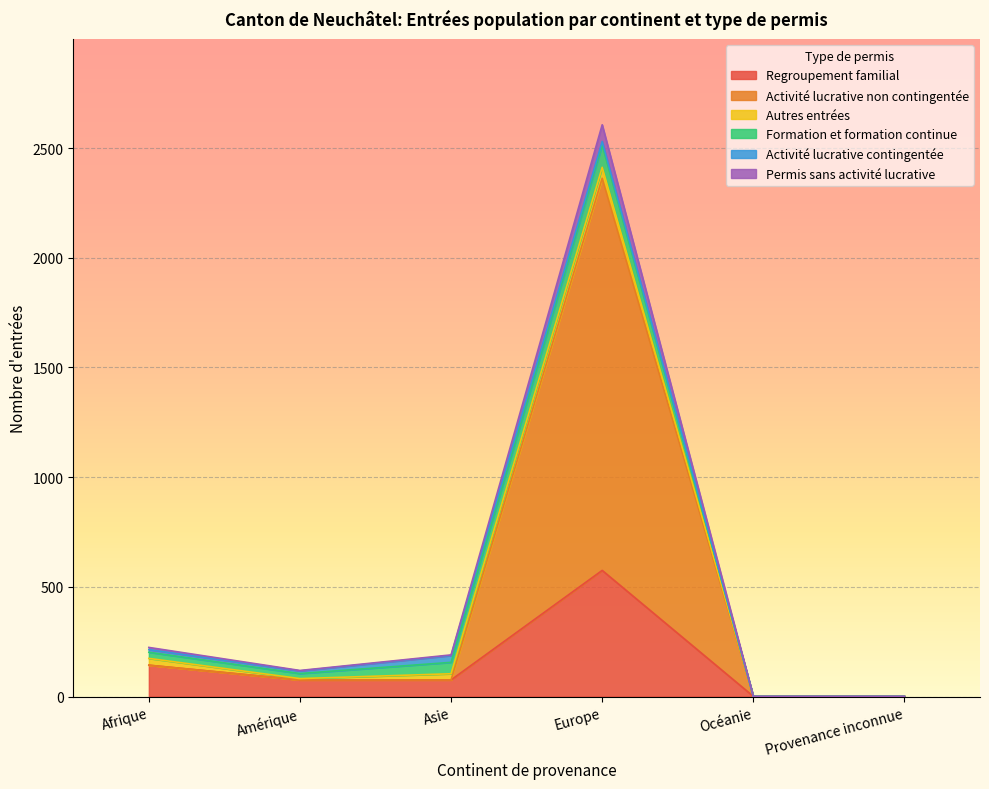

Which category has the highest value in the Regroupement familial series?

Europe